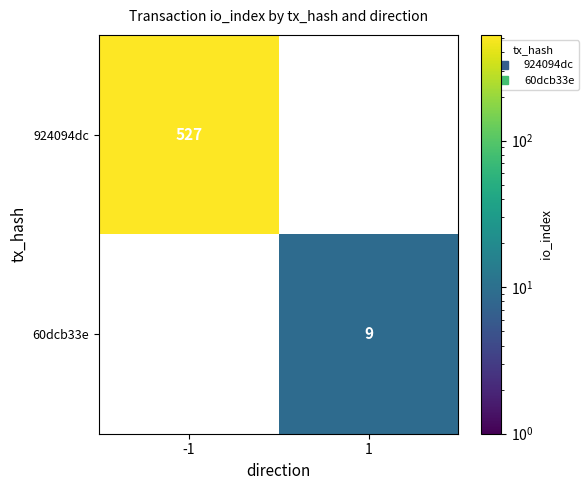

What is the minimum value shown in the chart?

9.0